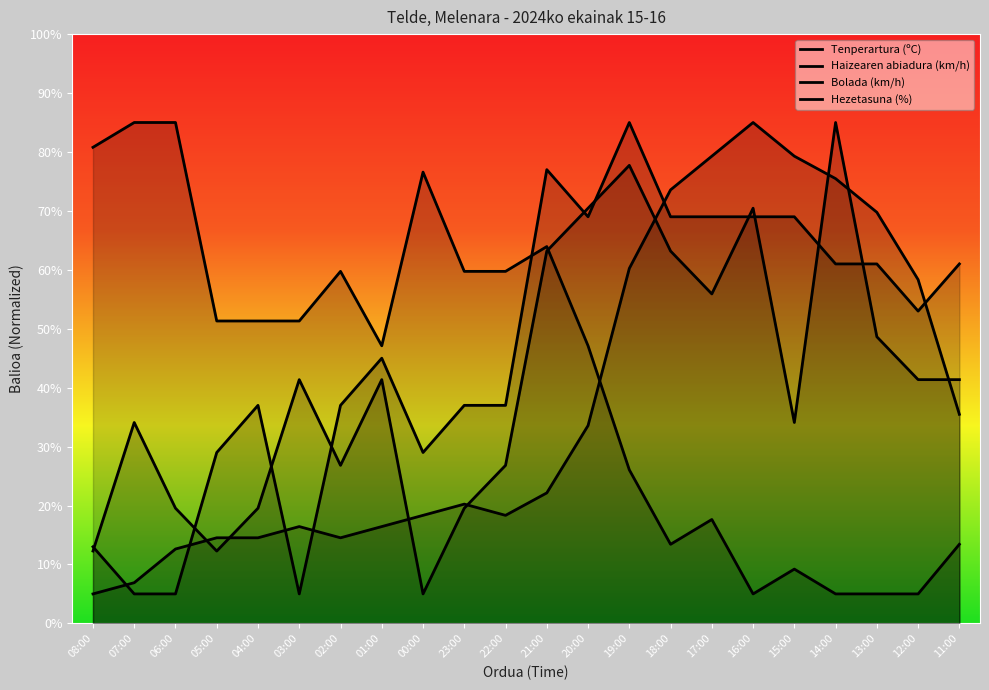

Where does the Tenperartura (ºC) series first go above 22?

21:00